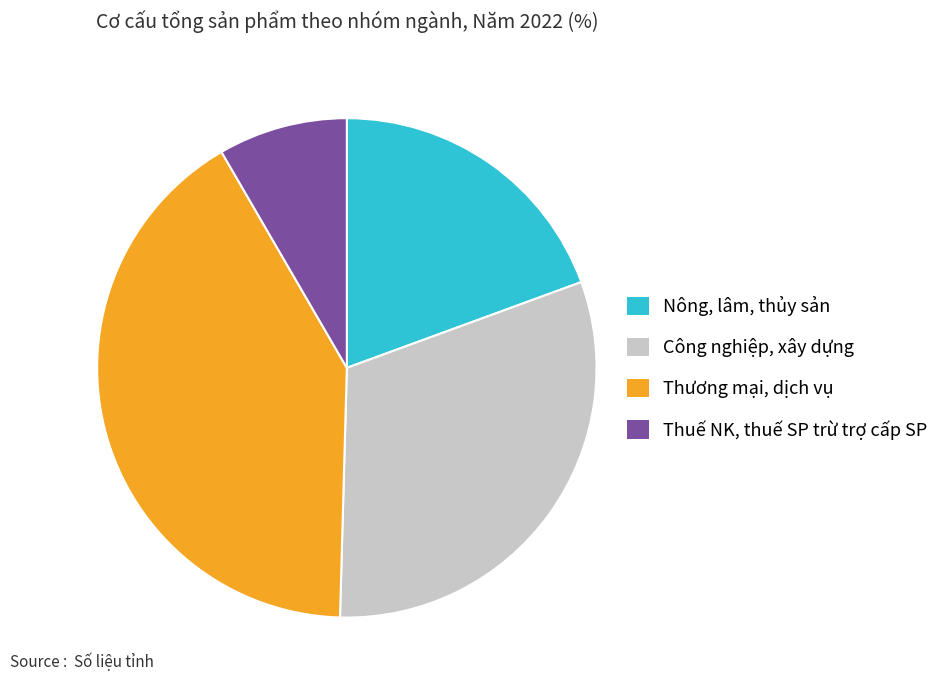

Is there a majority slice in this chart?

No